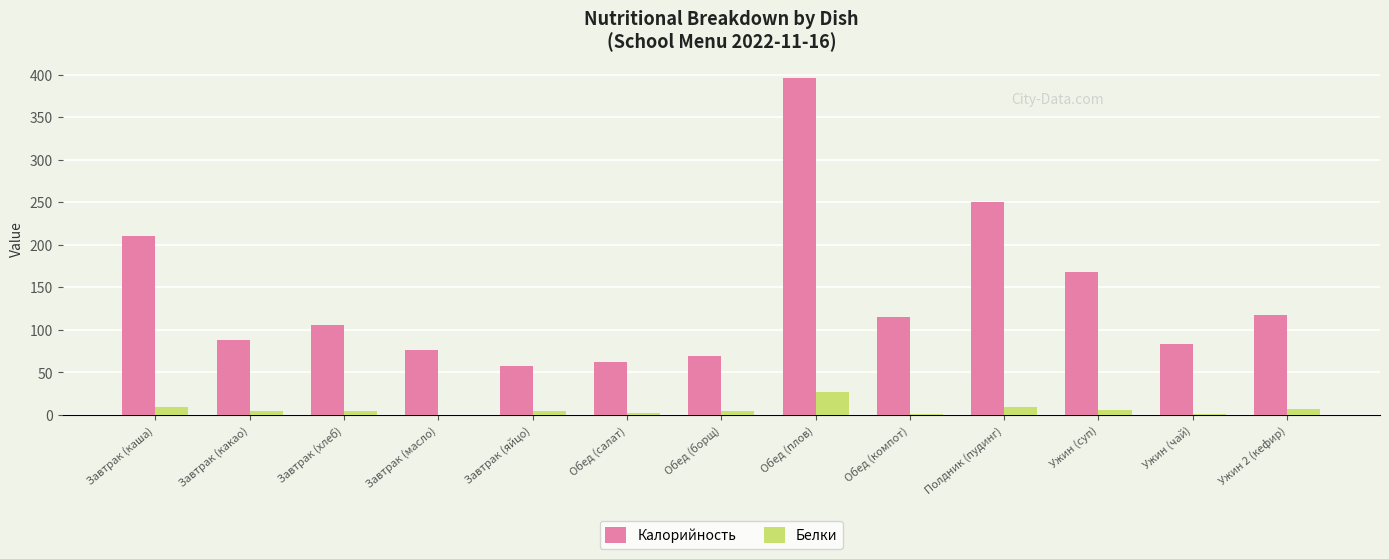

What is the difference between the Белки values at Обед (плов) and Обед (компот)?

25.6